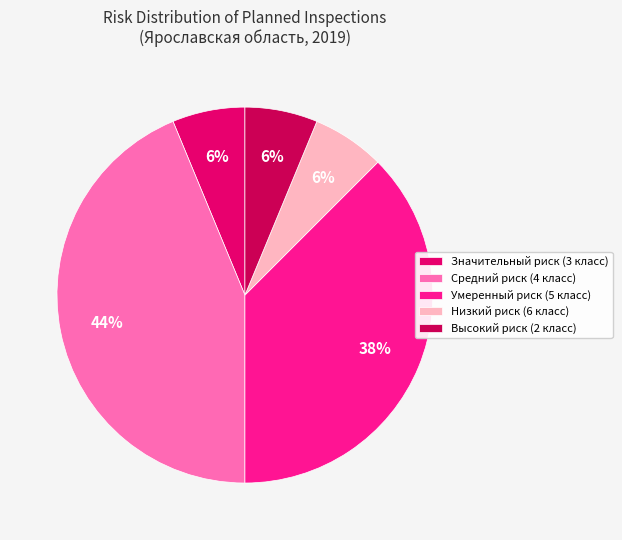

How many slices are in this pie chart?

5